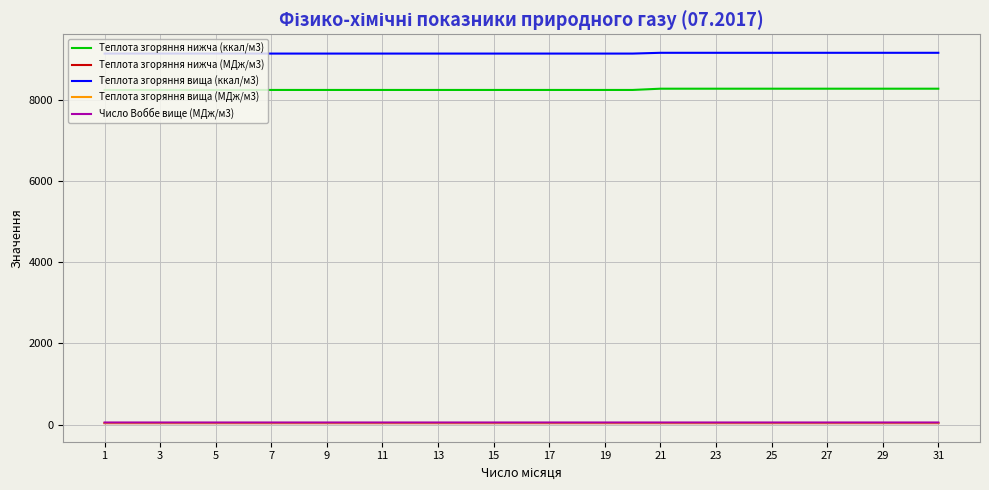

Which series has the largest total across all categories?

Теплота згоряння вища (ккал/м3)